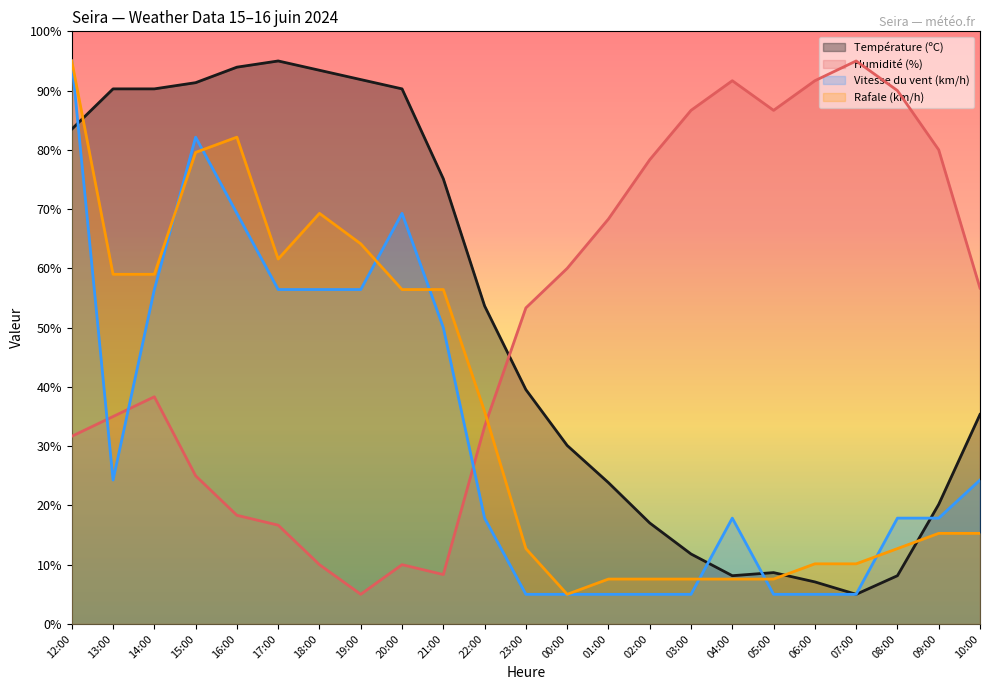

What is the spread (max minus min) of values at 22:00?

35.8